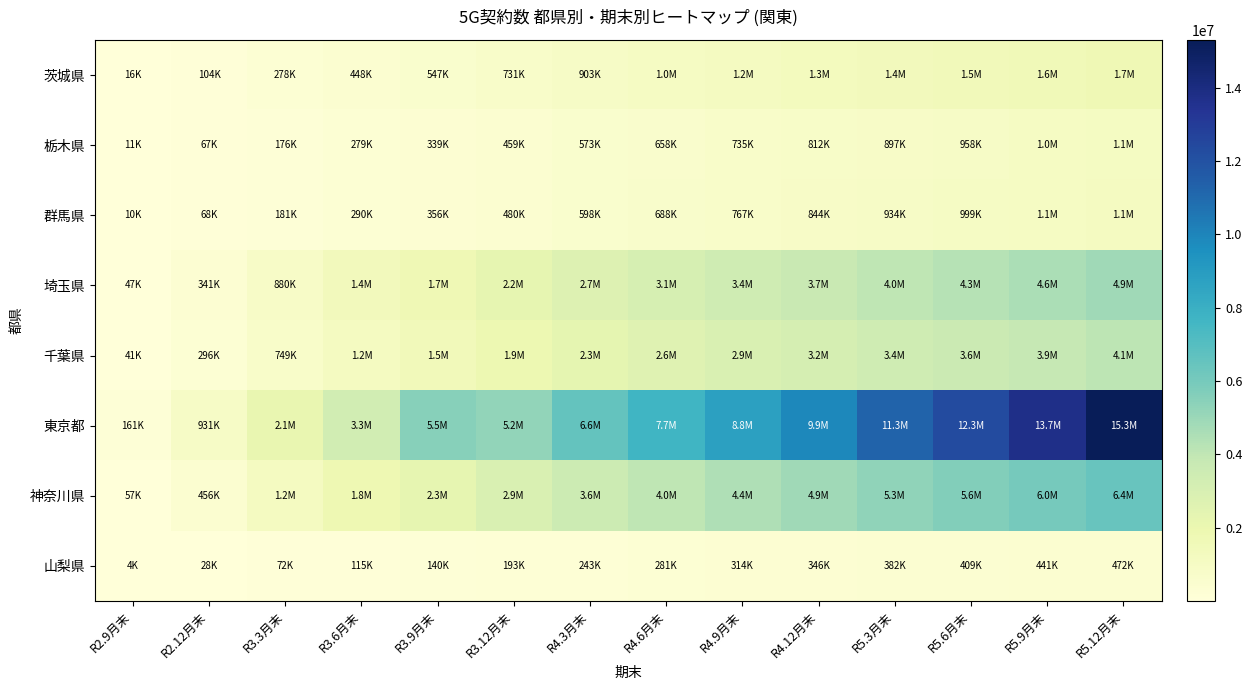

Rank the series at R5.3月末 from highest to lowest value.

東京都, 神奈川県, 埼玉県, 千葉県, 茨城県, 群馬県, 栃木県, 山梨県